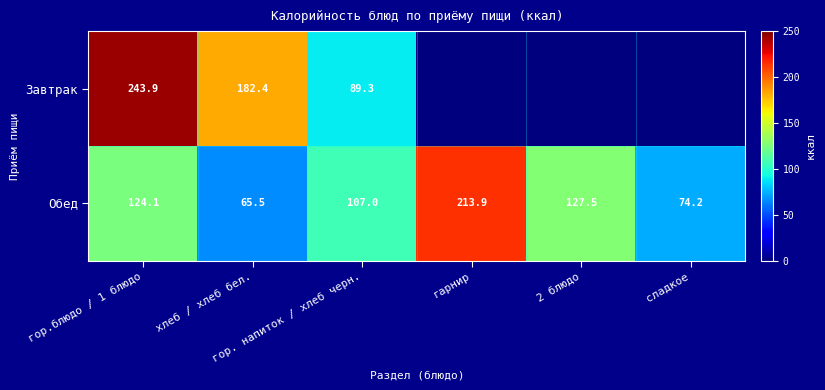

What is the difference between the maximum and minimum values in the Обед series?

148.4